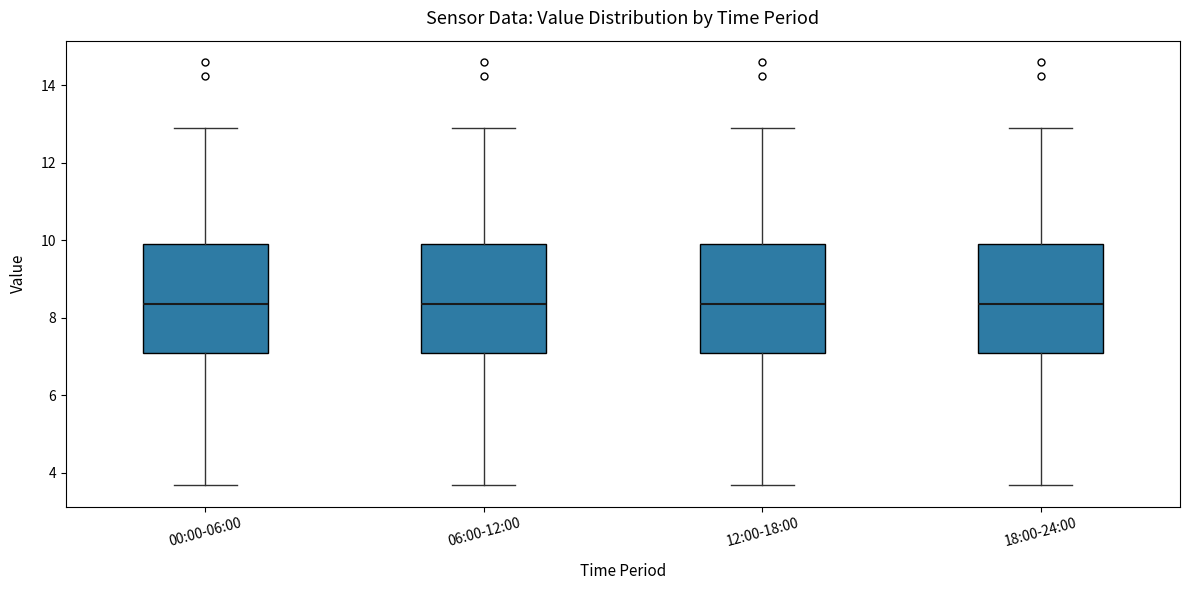

Where does the upper whisker of the box for 12:00-18:00 end on the y-axis? The values are not printed on the chart, so give them approximately, as read against the axis.

13.0